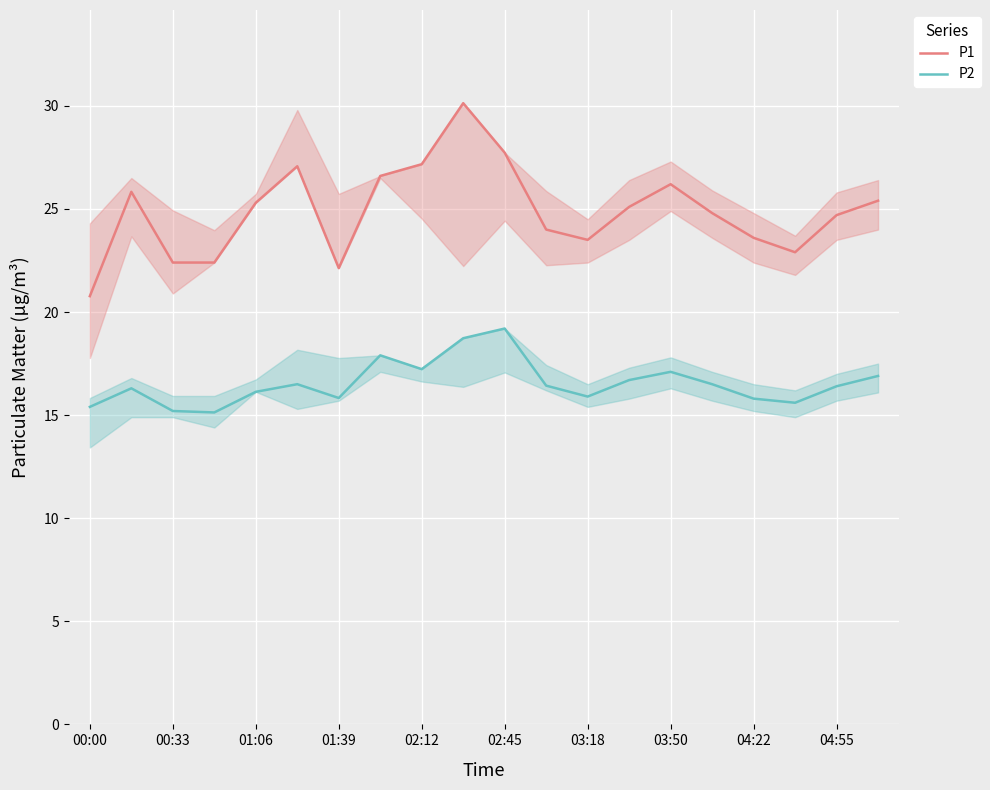

True or false: P2 and P1 intersect in this chart.

False